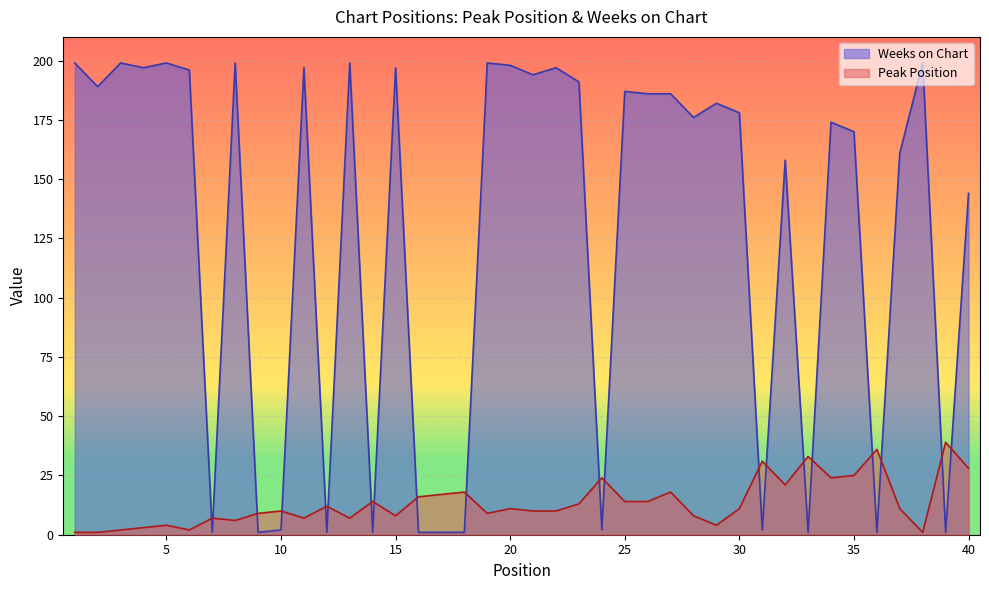

At which category does the chart reach its minimum across all series?

1